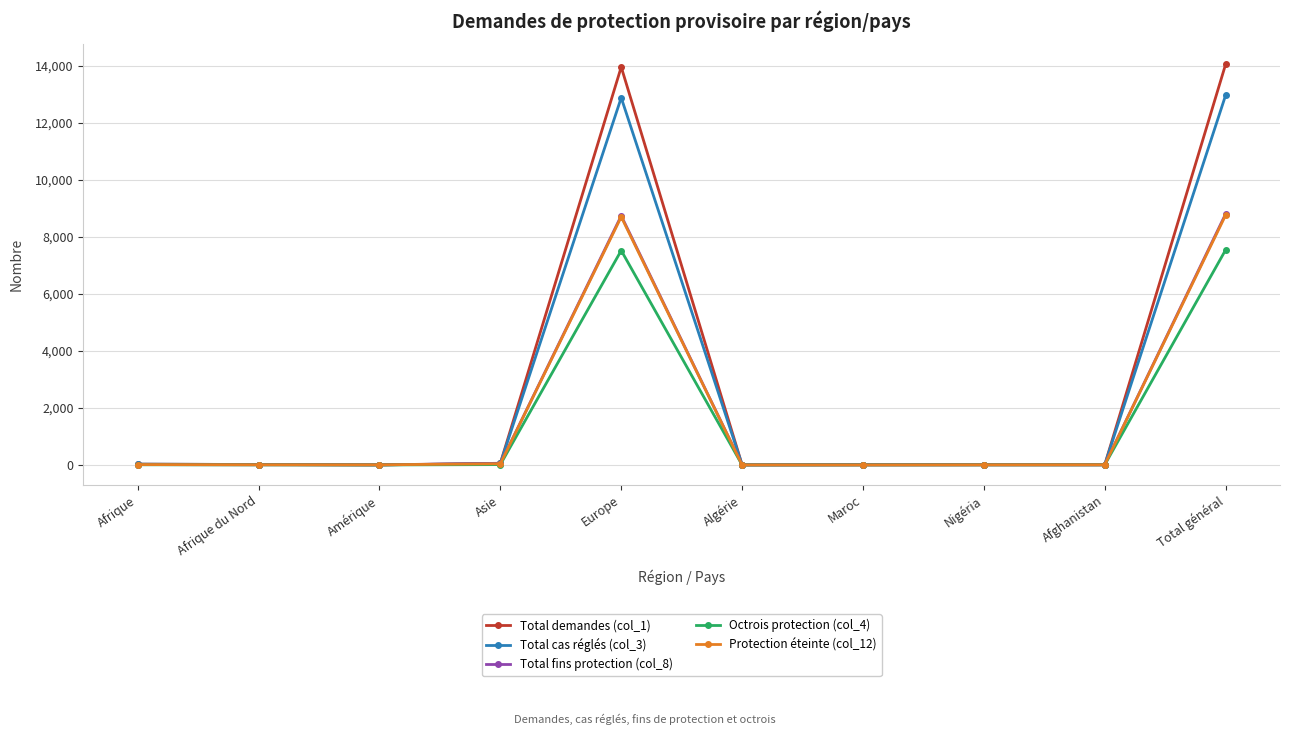

What is the label of the 2nd point from the right?

Afghanistan